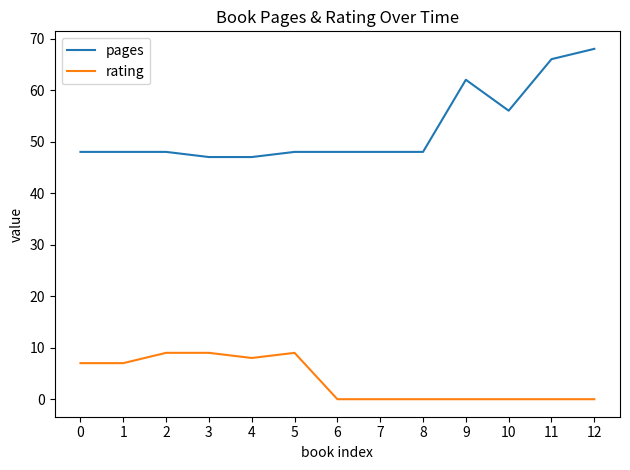

Is the value of pages at 3 greater than the value of rating at 9?

Yes